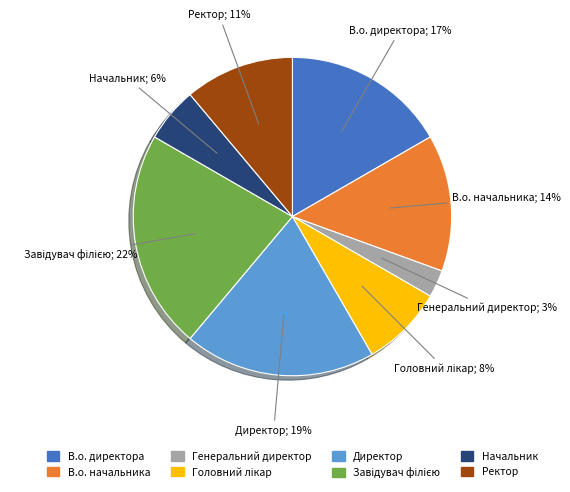

Count the number of slices in the pie.

8